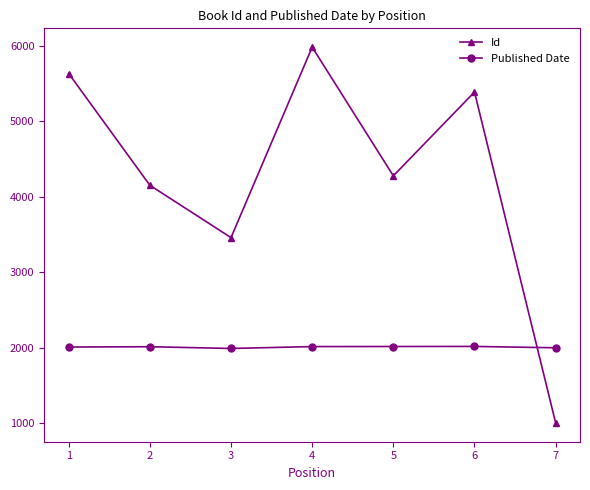

What is the smallest value displayed?

1004